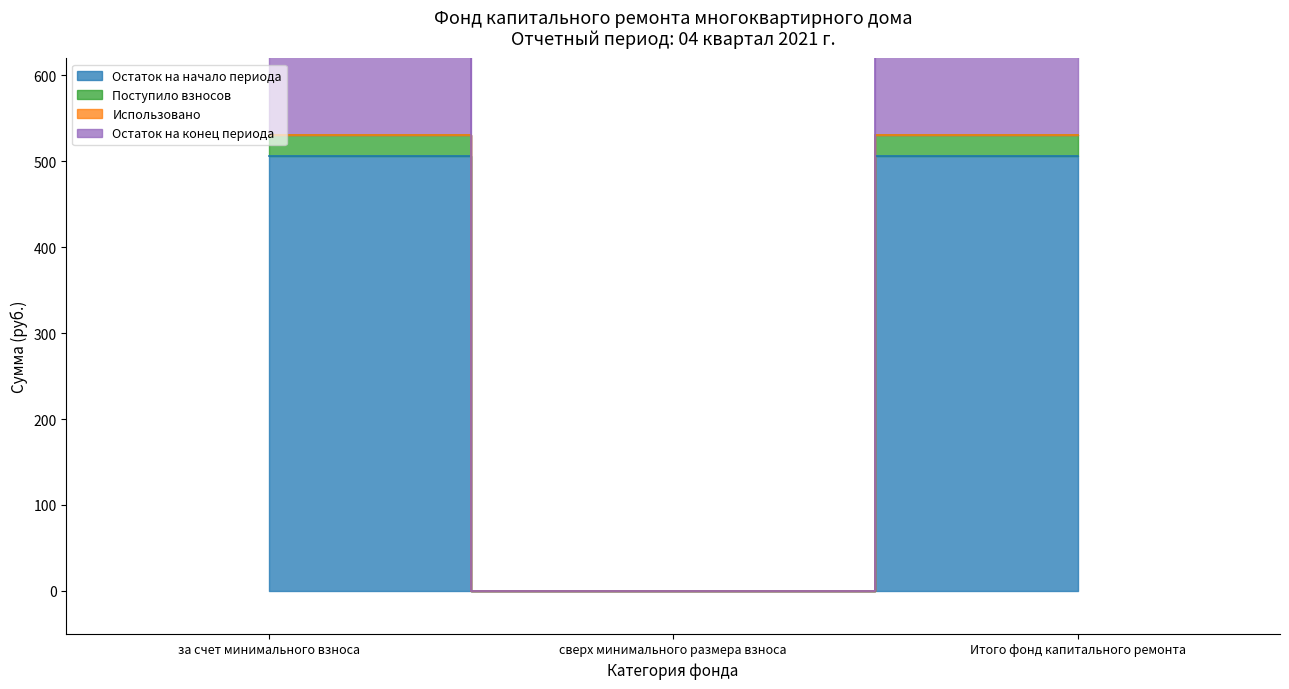

Which has a higher value, за счет минимального взноса or сверх минимального размера взноса?

за счет минимального взноса